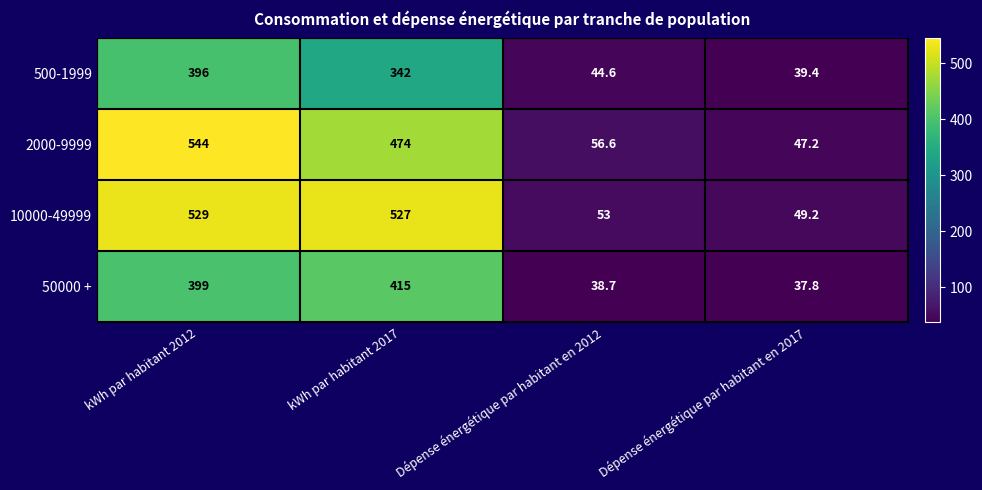

What is the smallest value displayed?

37.8